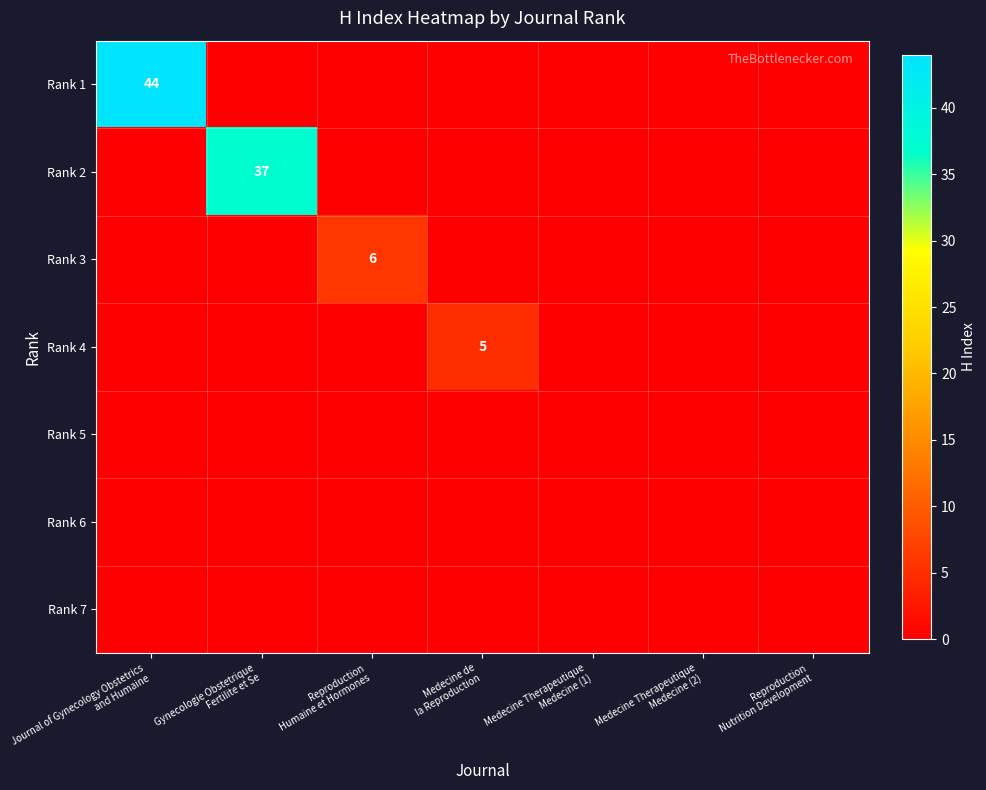

At how many categories does at least one series exceed 35?

2